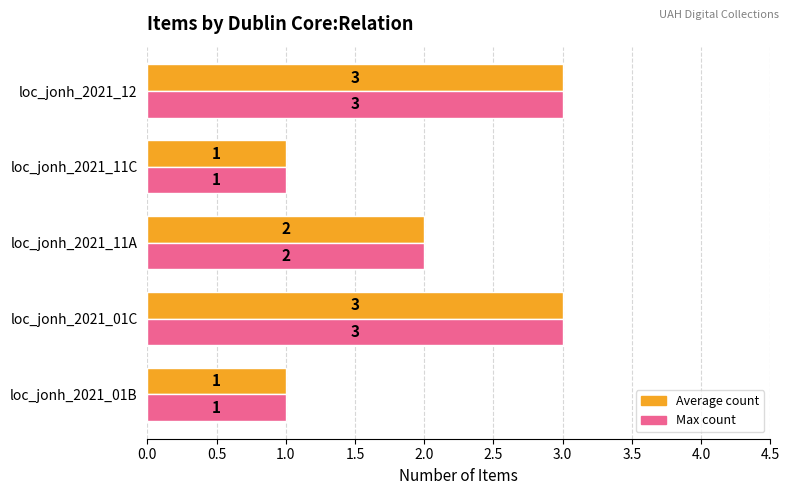

What is the maximum value shown in the chart?

3